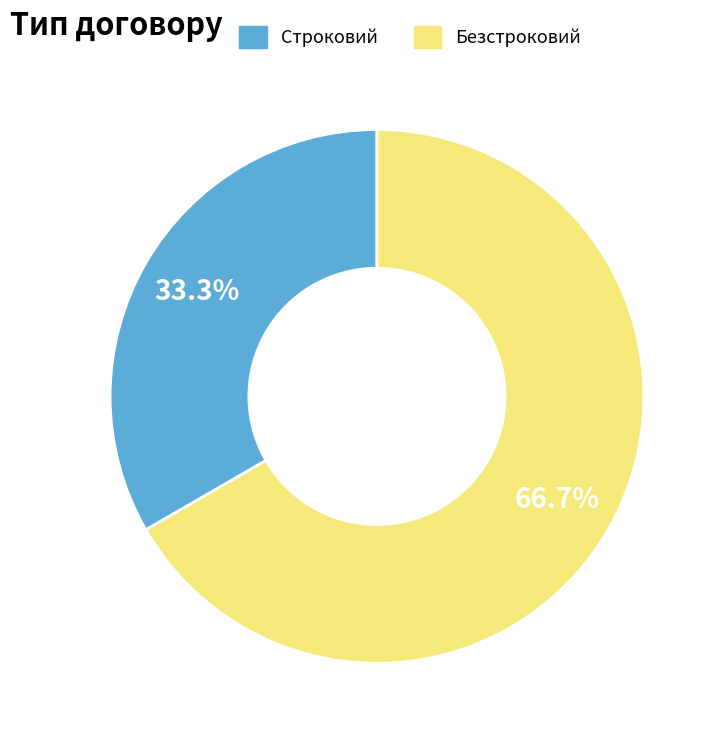

Which slice is the largest?

Безстроковий